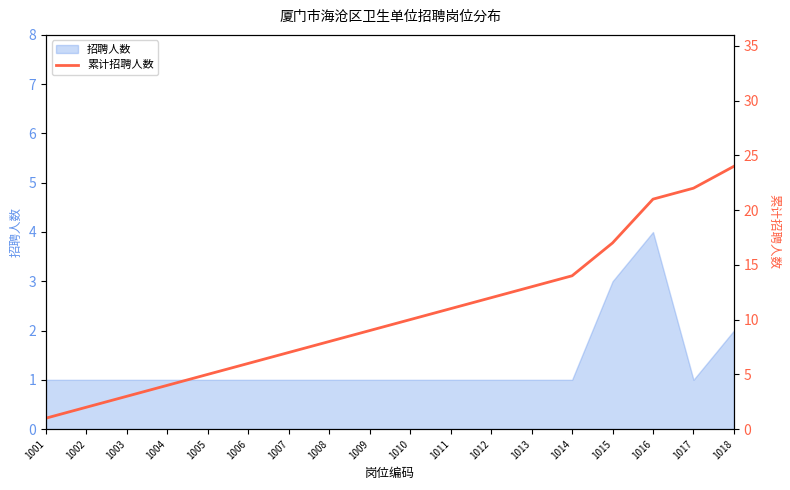

Rank the categories by value from highest to lowest.

1018, 1017, 1016, 1015, 1014, 1013, 1012, 1011, 1010, 1009, 1008, 1007, 1006, 1005, 1004, 1003, 1002, 1001